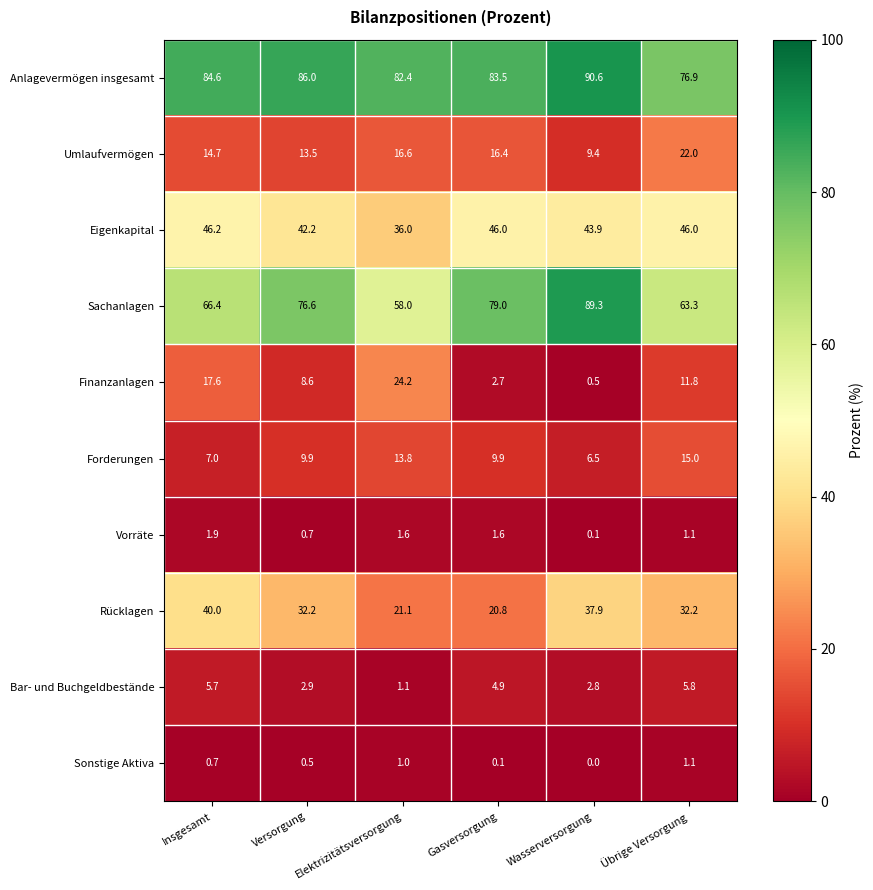

The Vorräte series shows 1.0 at Elektrizitätsversorgung. True or false?

False